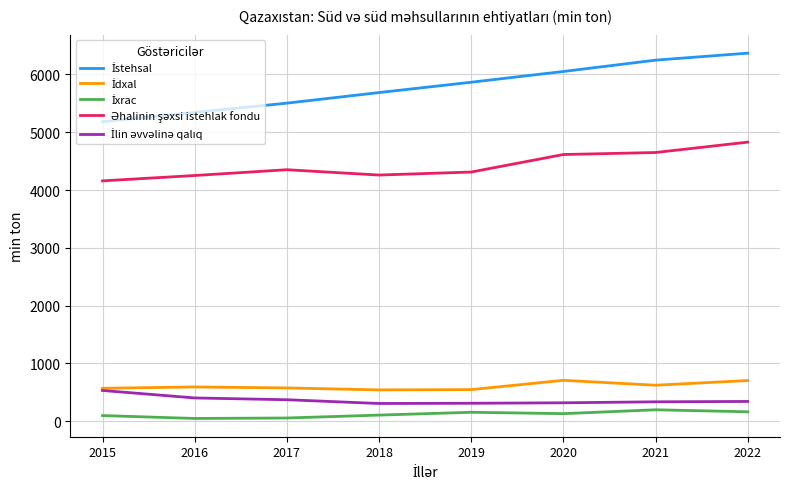

What is the greatest value displayed?

6368.1